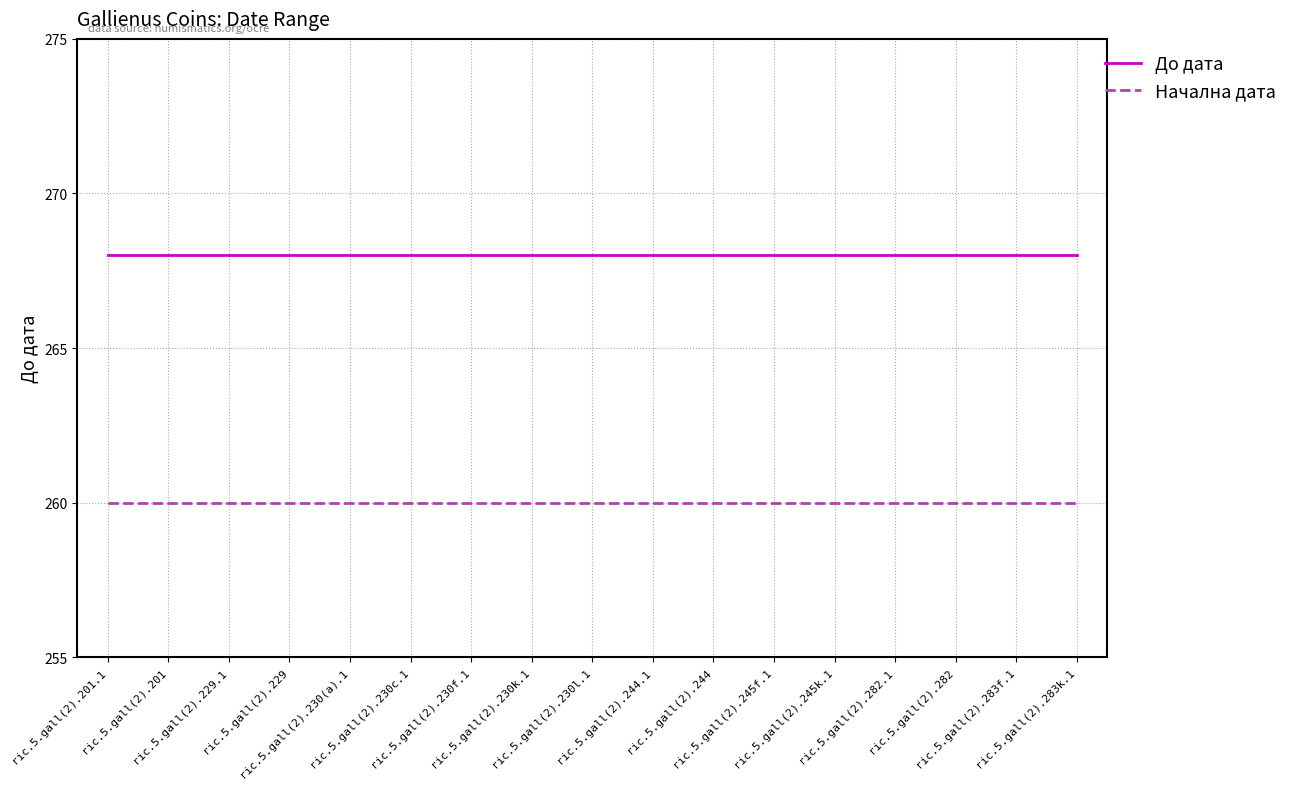

What position from the right is ric.5.gall(2).244.1?

8